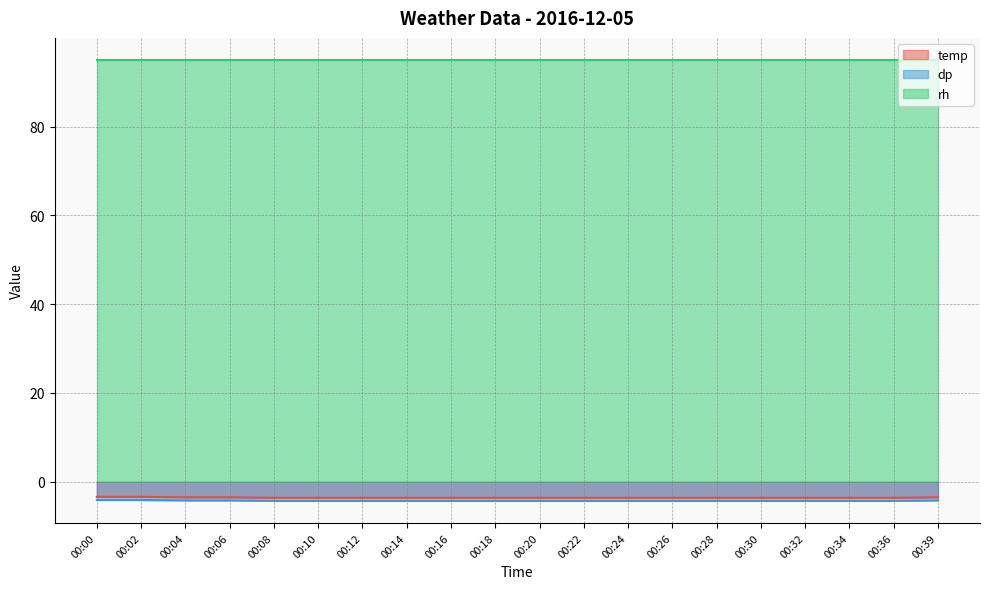

What is the difference between the highest and lowest values at 00:36?

99.3